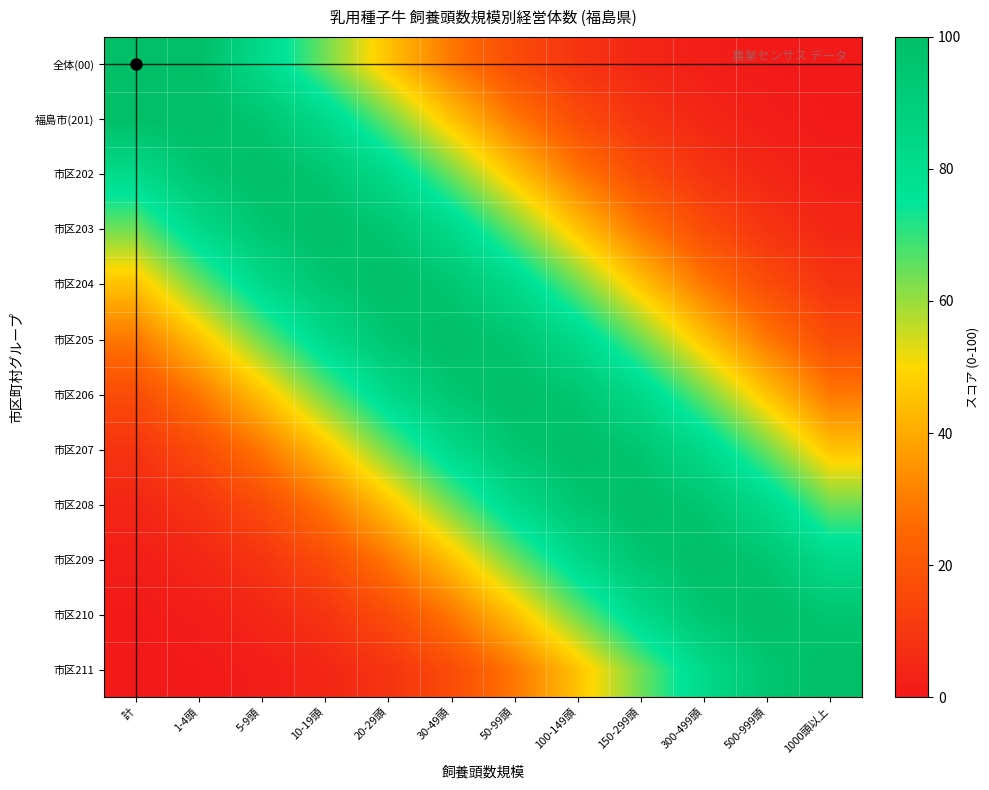

Reading left to right, list all the values displayed in this chart.

全体(00): 計=100.0	1-4頭=100.0	5-9頭=82.0	10-19頭=64.0	20-29頭=45.2	30-49頭=28.9	50-99頭=16.8	100-149頭=8.8	150-299頭=4.2	300-499頭=1.8	500-999頭=0.7	1000頭以上=0.2
福島市(201): 計=100.0	1-4頭=100.0	5-9頭=95.2	10-19頭=82.0	20-29頭=64.0	30-49頭=45.2	50-99頭=28.9	100-149頭=16.8	150-299頭=8.8	300-499頭=4.2	500-999頭=1.8	1000頭以上=0.7
市区202: 計=82.0	1-4頭=95.2	5-9頭=100.0	10-19頭=95.2	20-29頭=82.0	30-49頭=64.0	50-99頭=45.2	100-149頭=28.9	150-299頭=16.8	300-499頭=8.8	500-999頭=4.2	1000頭以上=1.8
市区203: 計=64.0	1-4頭=82.0	5-9頭=95.2	10-19頭=100.0	20-29頭=95.2	30-49頭=82.0	50-99頭=64.0	100-149頭=45.2	150-299頭=28.9	300-499頭=16.8	500-999頭=8.8	1000頭以上=4.2
市区204: 計=45.2	1-4頭=64.0	5-9頭=82.0	10-19頭=95.2	20-29頭=100.0	30-49頭=95.2	50-99頭=82.0	100-149頭=64.0	150-299頭=45.2	300-499頭=28.9	500-999頭=16.8	1000頭以上=8.8
市区205: 計=28.9	1-4頭=45.2	5-9頭=64.0	10-19頭=82.0	20-29頭=95.2	30-49頭=100.0	50-99頭=95.2	100-149頭=82.0	150-299頭=64.0	300-499頭=45.2	500-999頭=28.9	1000頭以上=16.8
市区206: 計=16.8	1-4頭=28.9	5-9頭=45.2	10-19頭=64.0	20-29頭=82.0	30-49頭=95.2	50-99頭=100.0	100-149頭=95.2	150-299頭=82.0	300-499頭=64.0	500-999頭=45.2	1000頭以上=28.9
市区207: 計=8.8	1-4頭=16.8	5-9頭=28.9	10-19頭=45.2	20-29頭=64.0	30-49頭=82.0	50-99頭=95.2	100-149頭=100.0	150-299頭=95.2	300-499頭=82.0	500-999頭=64.0	1000頭以上=45.2
市区208: 計=4.2	1-4頭=8.8	5-9頭=16.8	10-19頭=28.9	20-29頭=45.2	30-49頭=64.0	50-99頭=82.0	100-149頭=95.2	150-299頭=100.0	300-499頭=95.2	500-999頭=82.0	1000頭以上=64.0
市区209: 計=1.8	1-4頭=4.2	5-9頭=8.8	10-19頭=16.8	20-29頭=28.9	30-49頭=45.2	50-99頭=64.0	100-149頭=82.0	150-299頭=95.2	300-499頭=100.0	500-999頭=95.2	1000頭以上=82.0
市区210: 計=0.7	1-4頭=1.8	5-9頭=4.2	10-19頭=8.8	20-29頭=16.8	30-49頭=28.9	50-99頭=45.2	100-149頭=64.0	150-299頭=82.0	300-499頭=95.2	500-999頭=100.0	1000頭以上=95.2
市区211: 計=0.2	1-4頭=0.7	5-9頭=1.8	10-19頭=4.2	20-29頭=8.8	30-49頭=16.8	50-99頭=28.9	100-149頭=45.2	150-299頭=64.0	300-499頭=82.0	500-999頭=95.2	1000頭以上=100.0